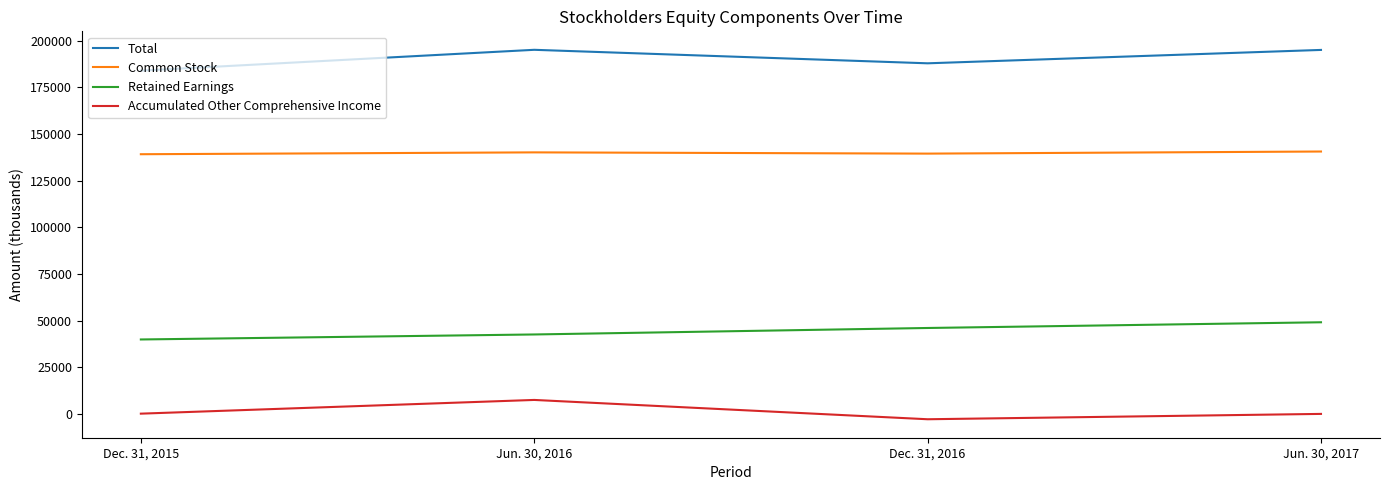

The value of Common Stock at Dec. 31, 2015 is 139198. True or false?

True